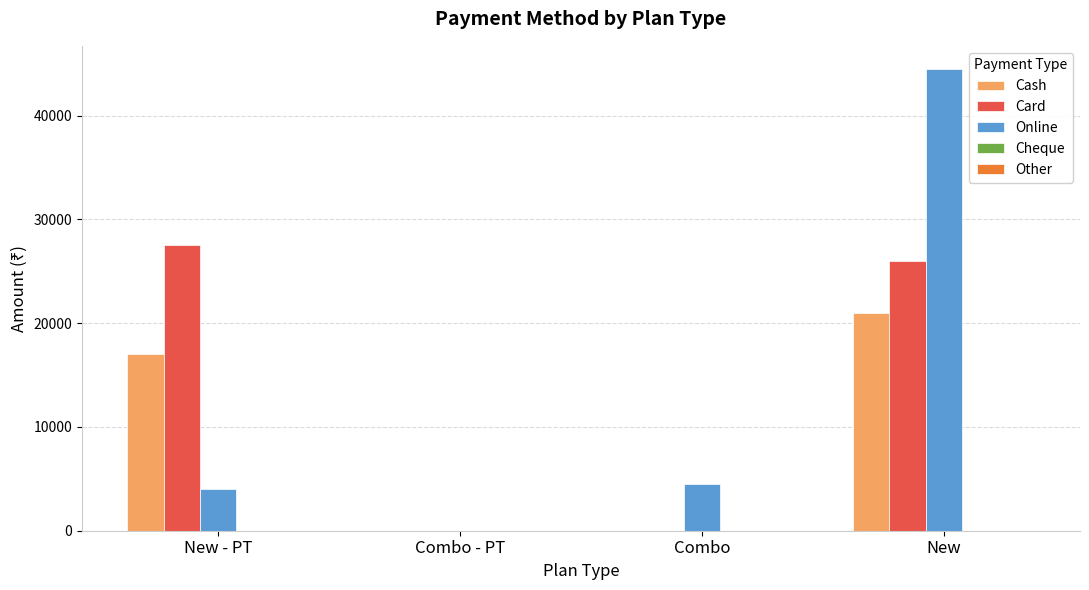

What is the highest value of the Cash series?

21000